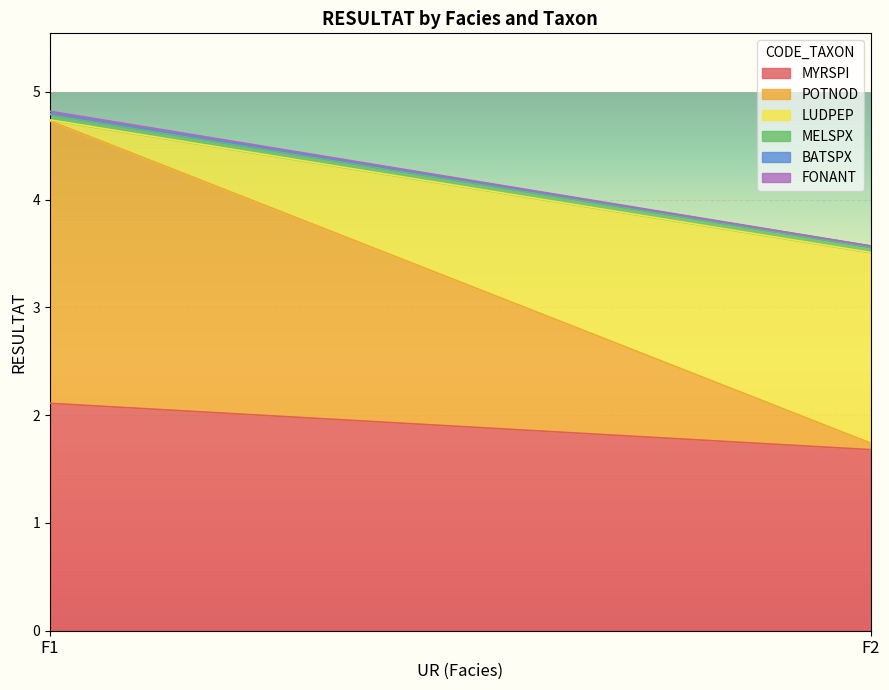

How many lines are shown in the chart?

6